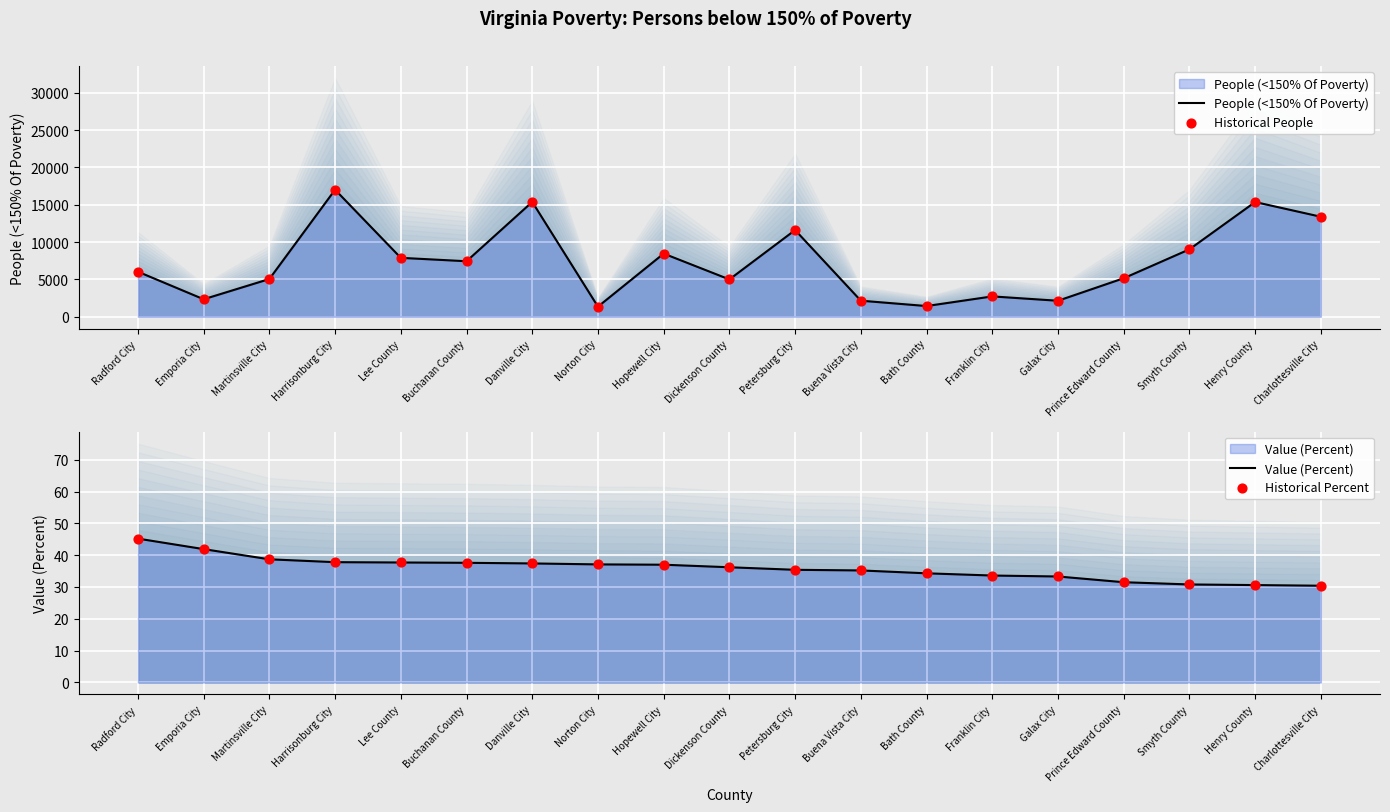

Which series has the widest spread of Y values?

People (<150% Of Poverty)